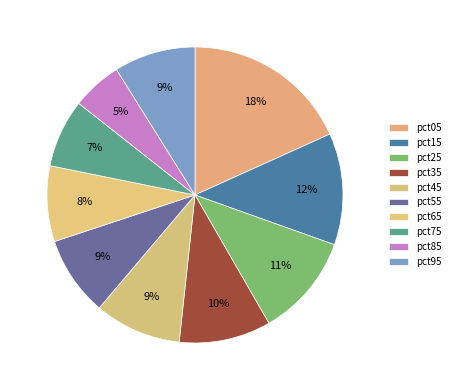

Count the number of slices in the pie.

10